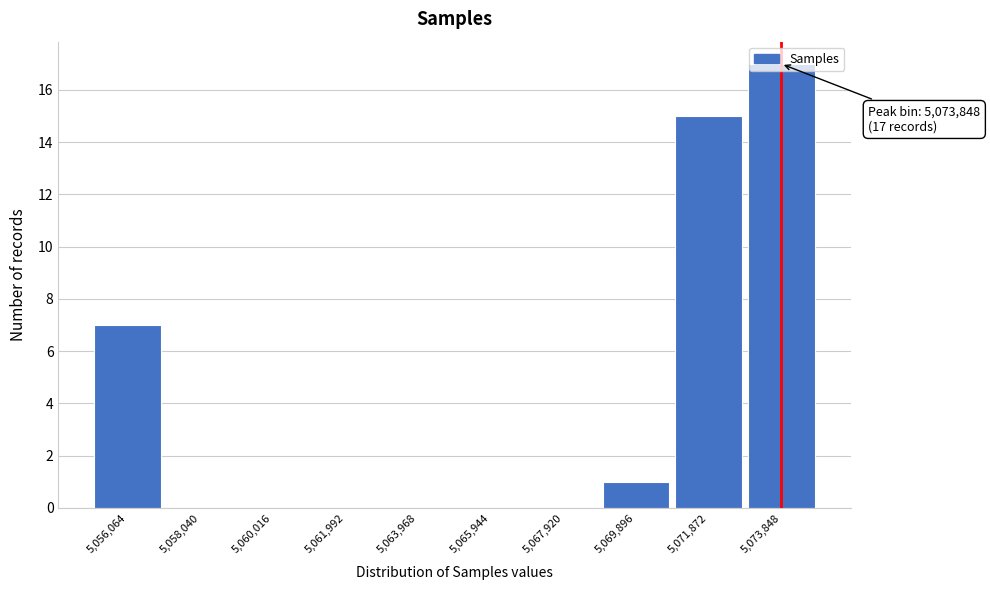

Which range on the x-axis has the tallest bar?

5072800 to 5074800